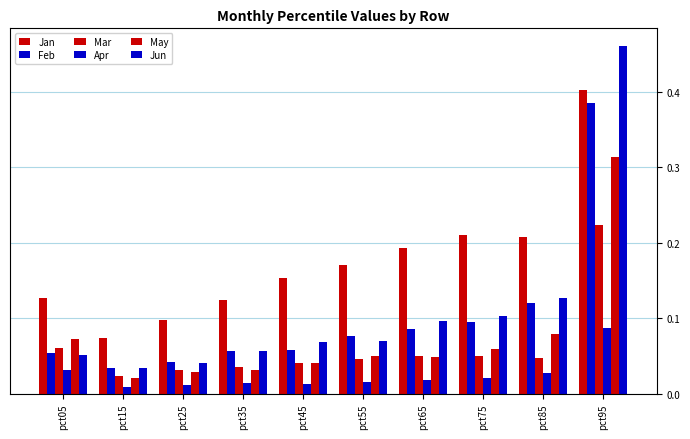

Are the bars grouped side by side (vs. stacked)?

Yes